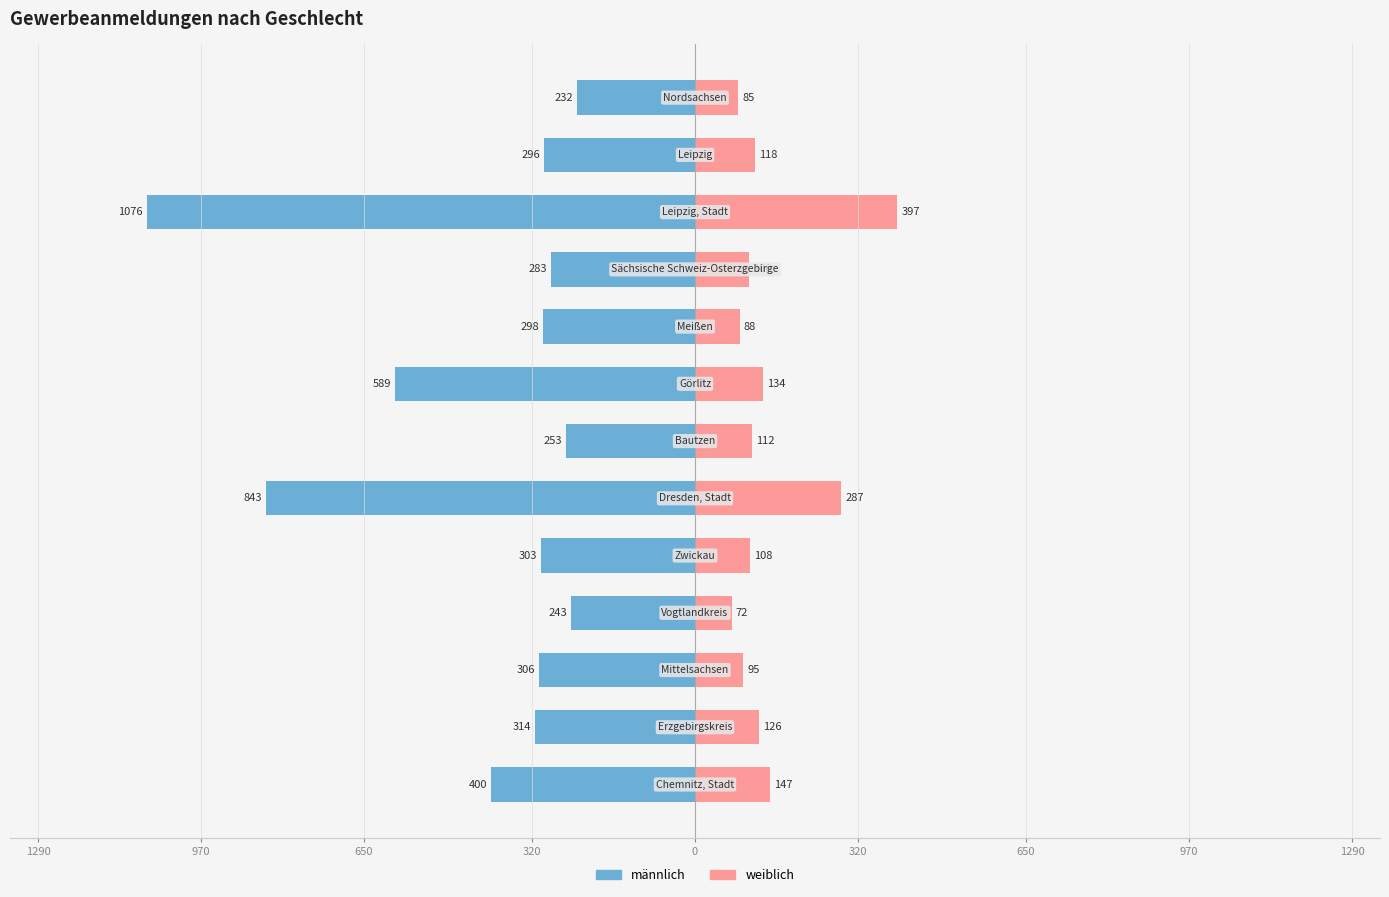

Reading left to right, transcribe all the data shown in this chart.

männlich: -400	-314	-306	-243	-303	-843	-253	-589	-298	-283	-1076	-296	-232
weiblich: 147	126	95	72	108	287	112	134	88	106	397	118	85